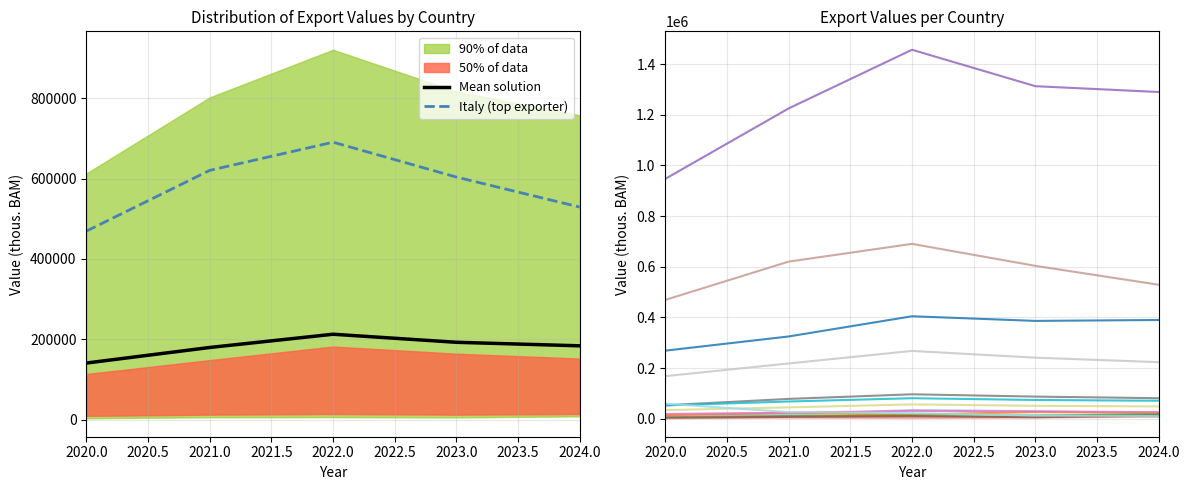

Is the value of 2022 at Belgium greater than the value of 2021 at Italy?

No